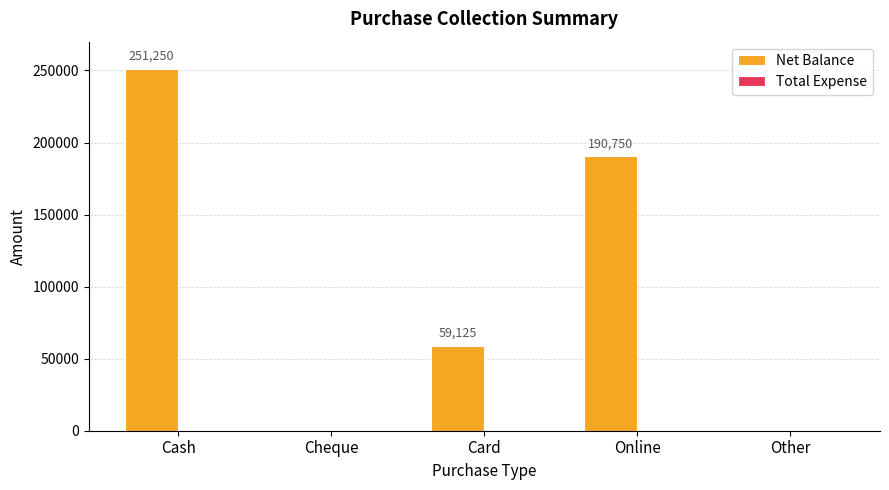

Are the bars horizontal?

No